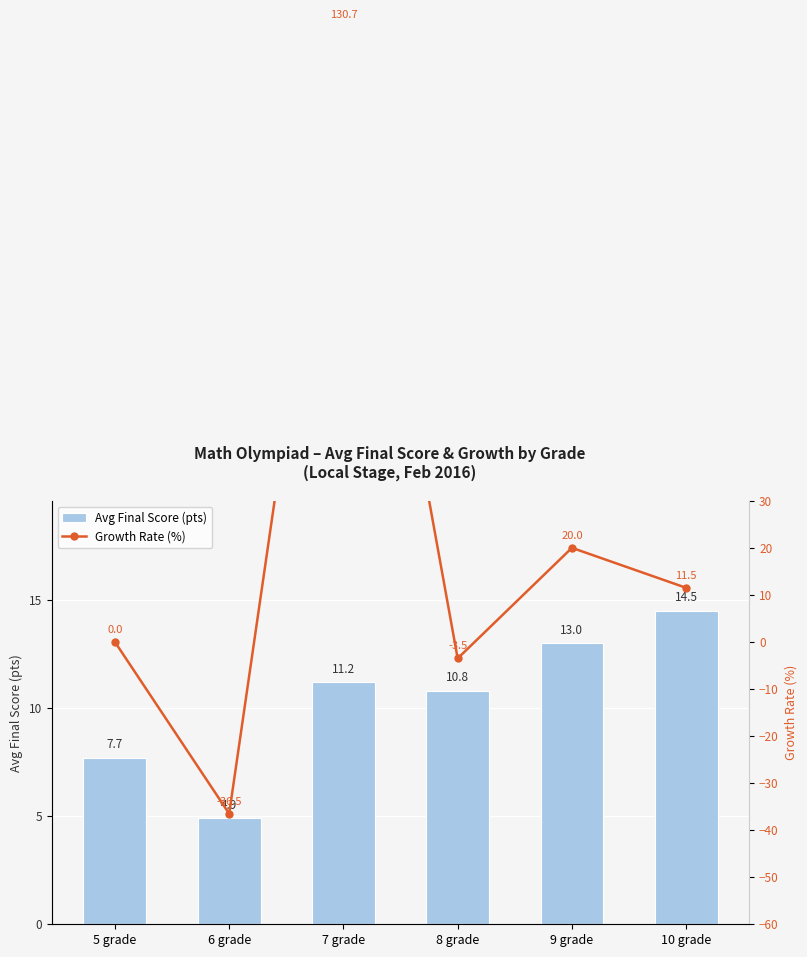

What is the label of the 3rd bar from the left?

7 grade